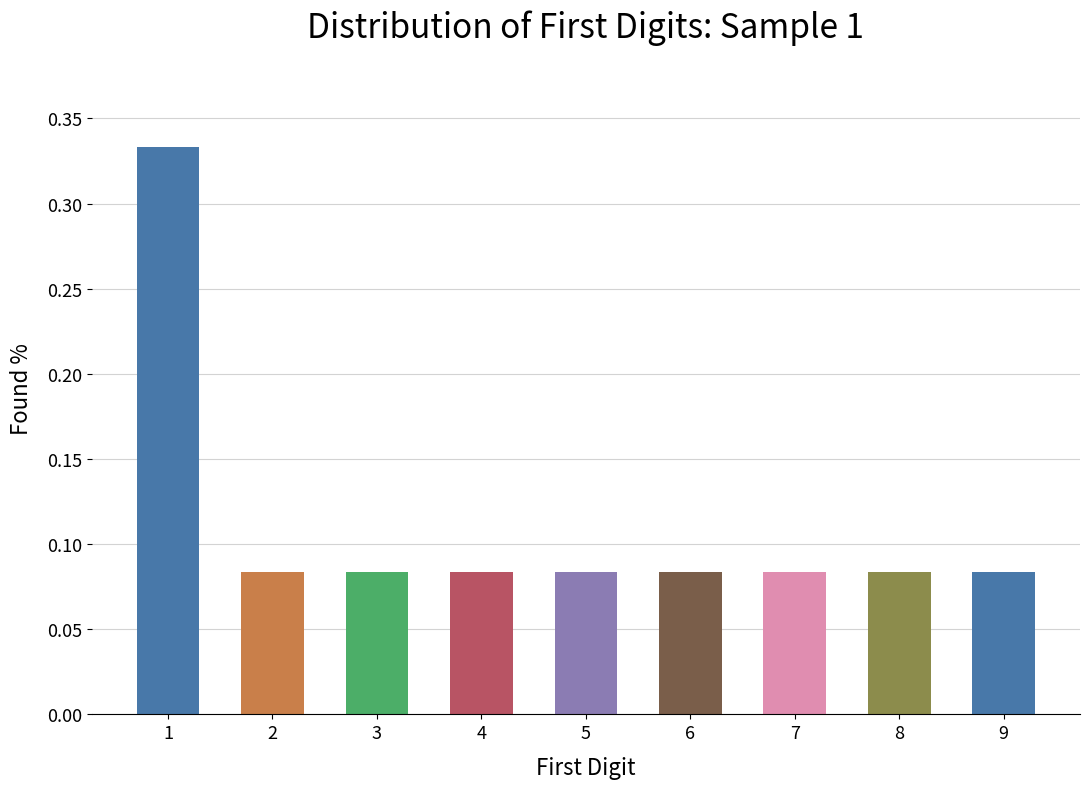

How many values are between 0 and 1?

9